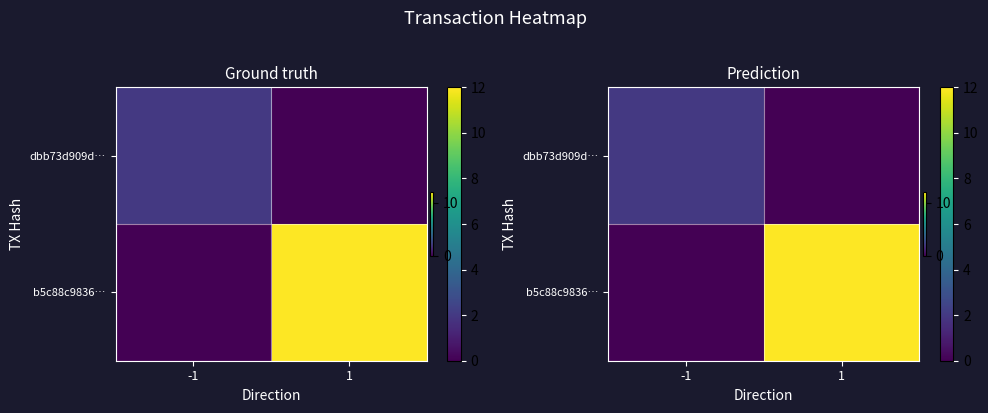

Count the dbb73d909d… values in the range 0 to 2.

2